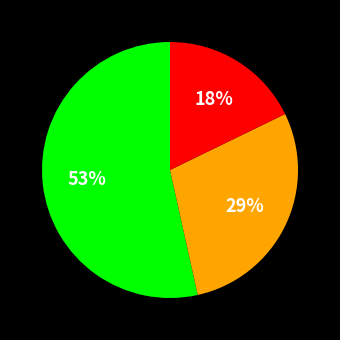

Is there any slice that represents more than half of the pie?

Yes